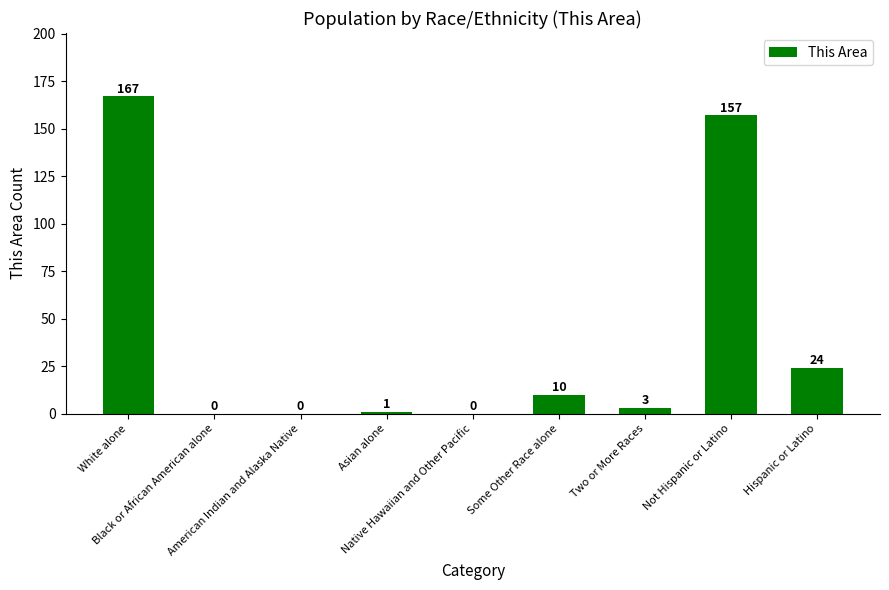

How many positive values are there?

6